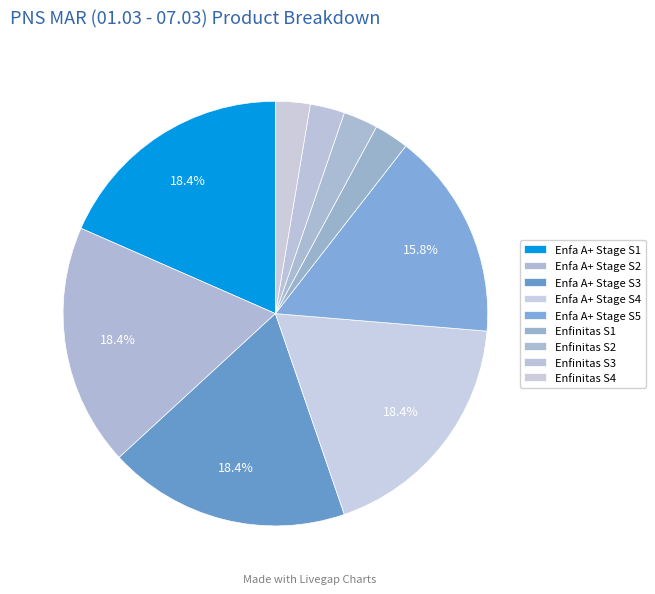

Is there any slice that represents more than half of the pie?

No